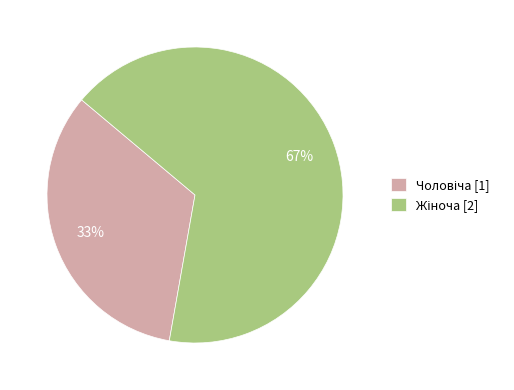

Is there a majority slice in this chart?

Yes